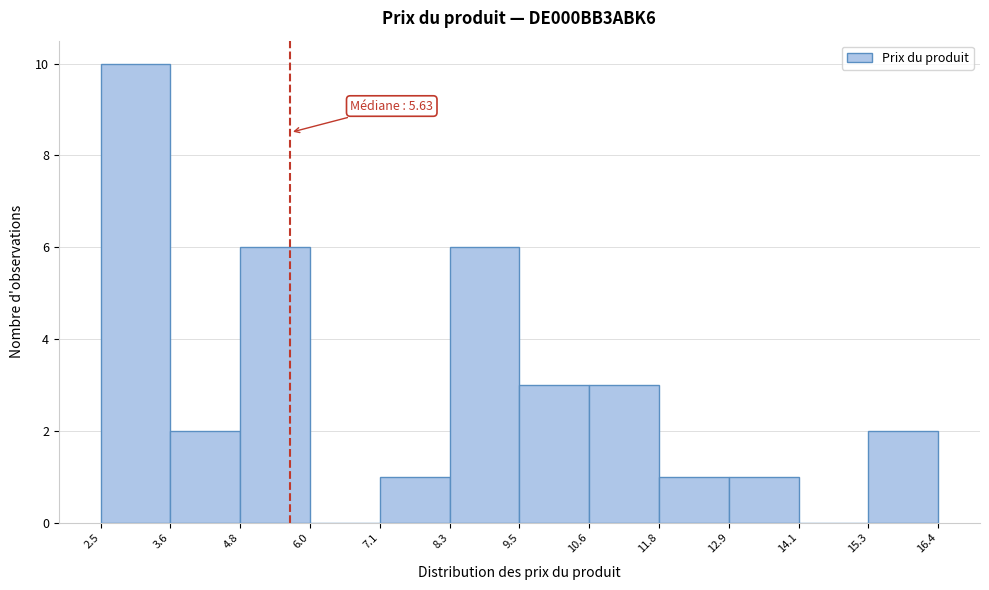

Which range on the x-axis has the tallest bar?

2.5 to 3.6